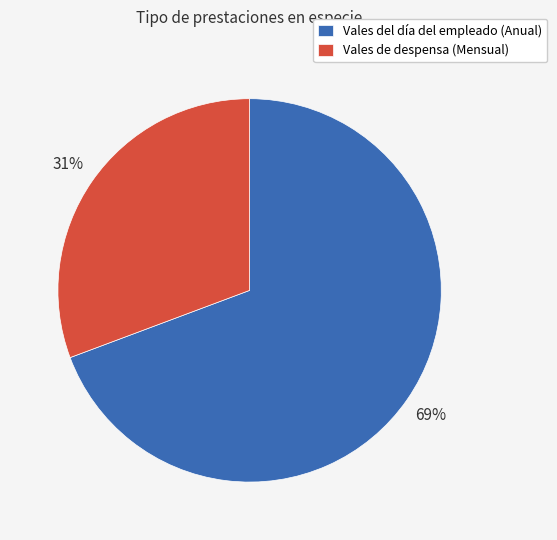

To the nearest percent, what is the combined percentage of Vales del día del empleado (Anual) and Vales de despensa (Mensual)?

100%